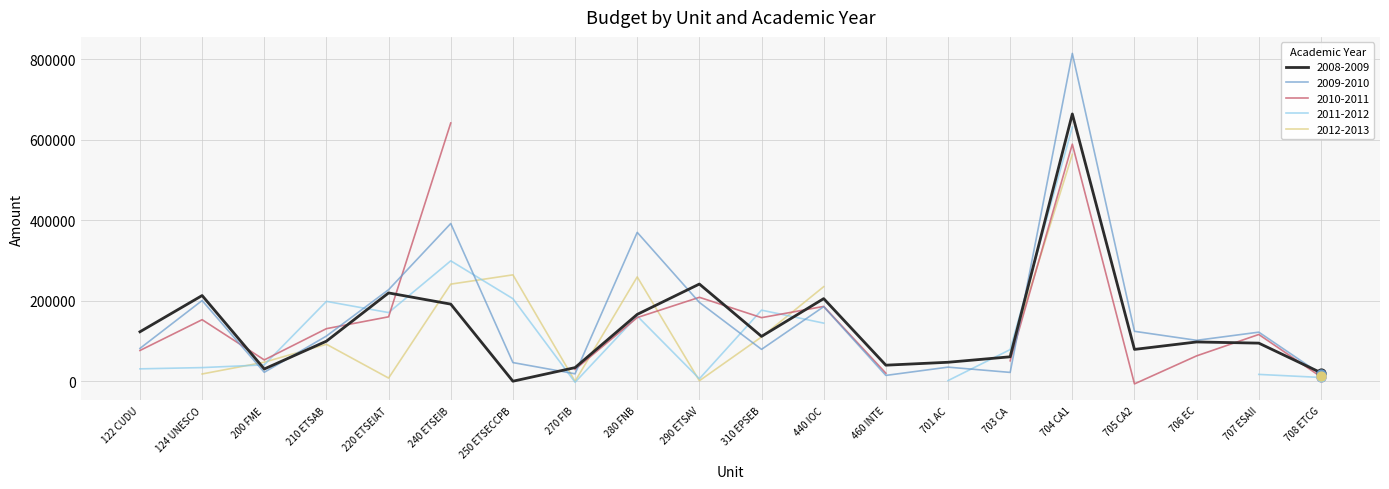

Which series has the largest total across all categories?

2009-2010